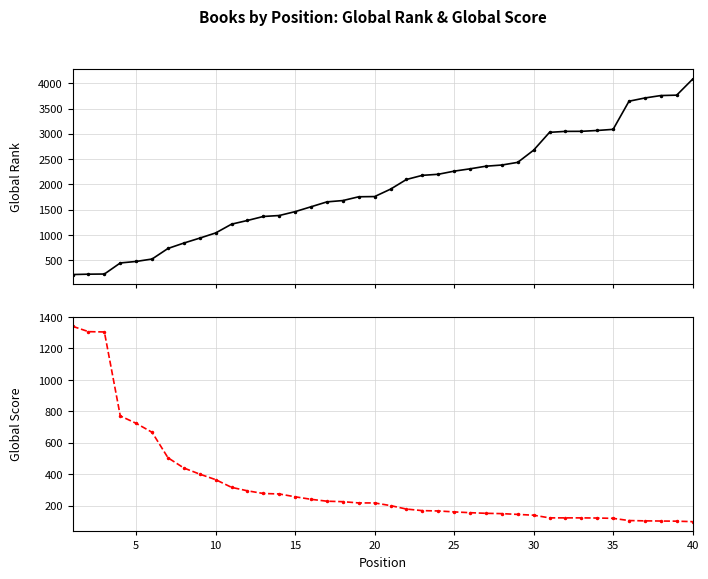

What is the maximum value shown in the chart?

4082